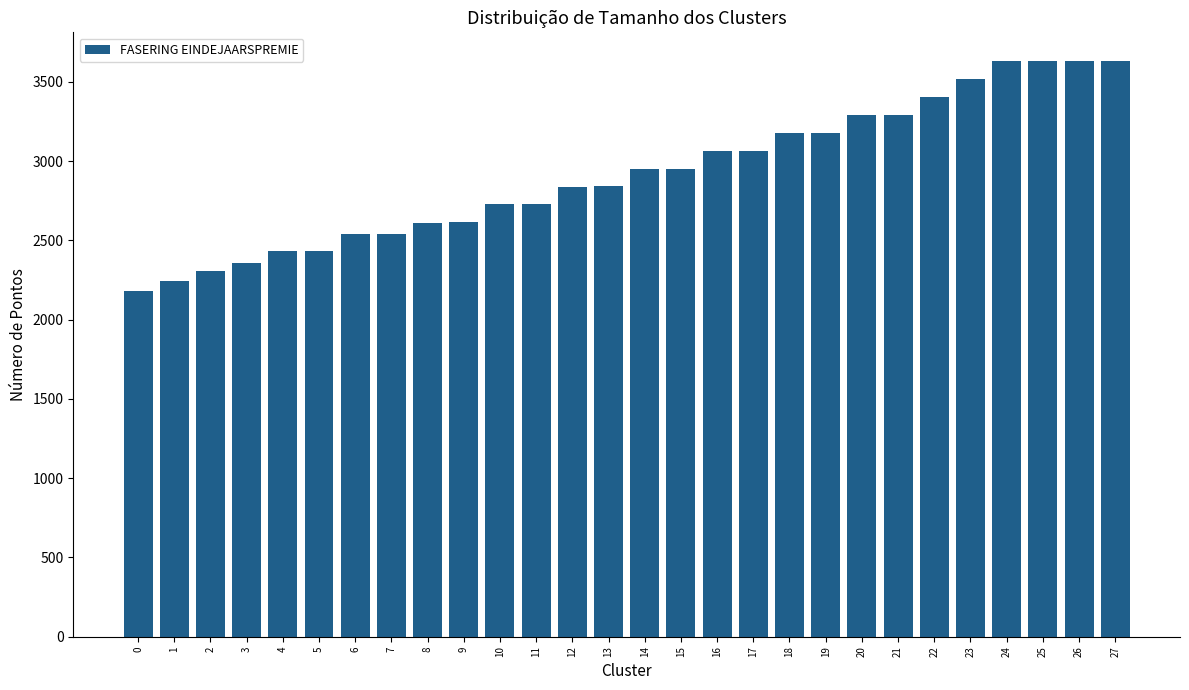

What is the greatest value displayed?

3630.8